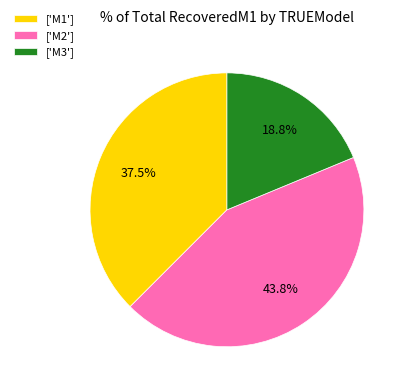

Which category has the biggest portion of the pie?

['M2']